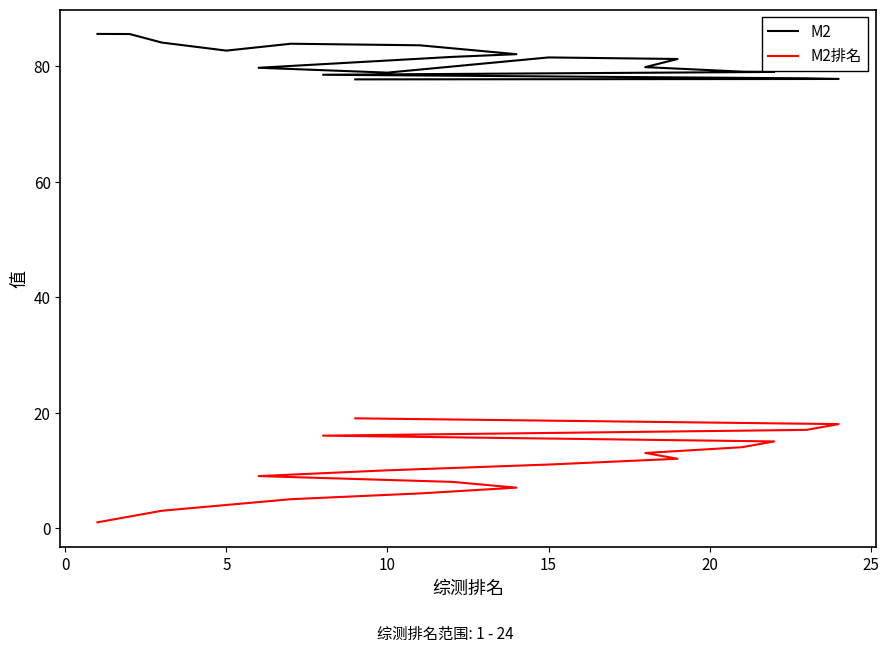

List the series in order of their peak value, lowest first.

M2排名, M2